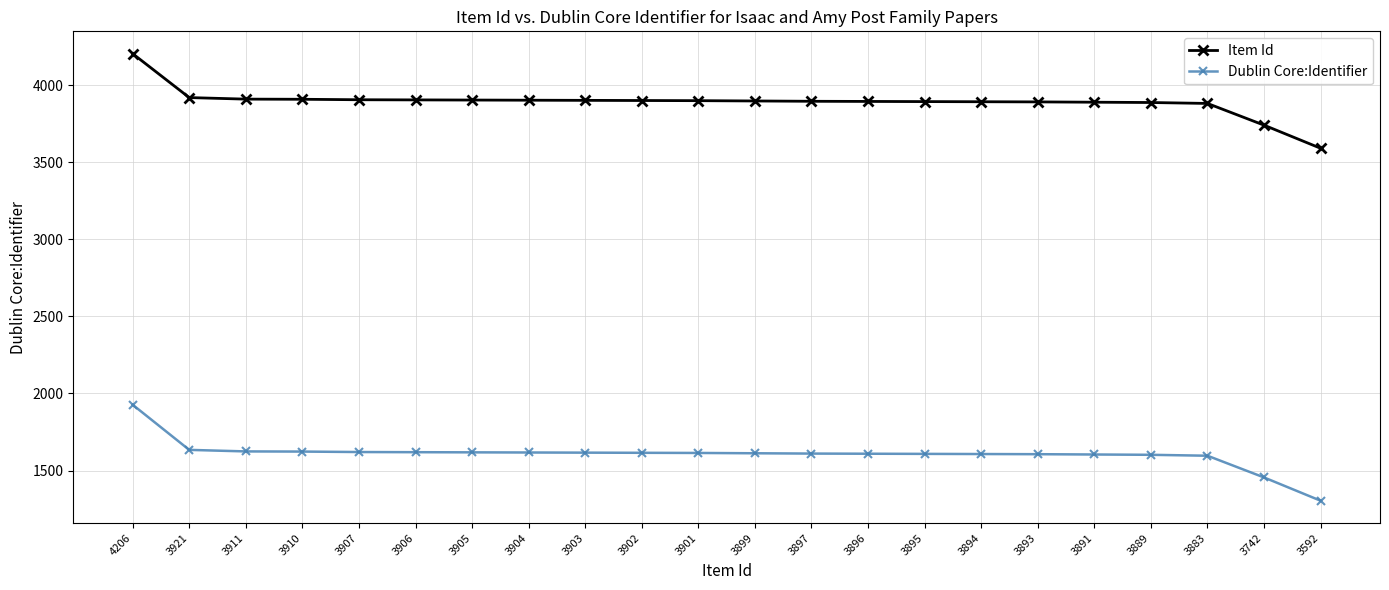

What is the value of the Dublin Core:Identifier point at the 19th from the left?

1602